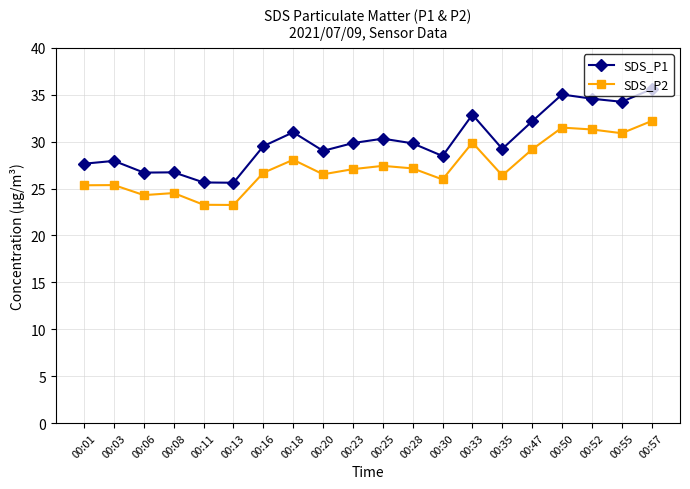

What is the difference between the highest and lowest values at 00:08?

2.2